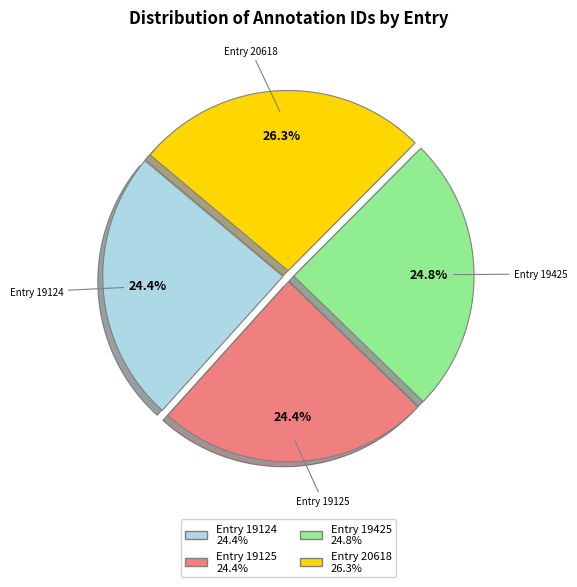

Which category has the biggest portion of the pie?

Entry 20618